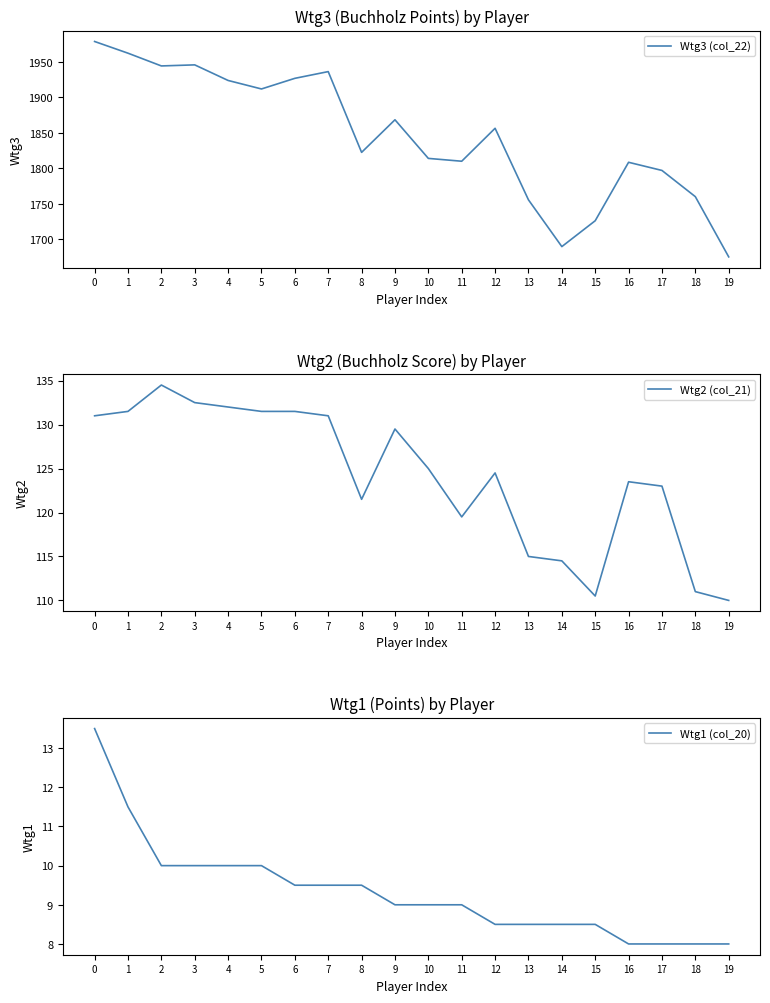

At how many categories does at least one series exceed 1946?

2